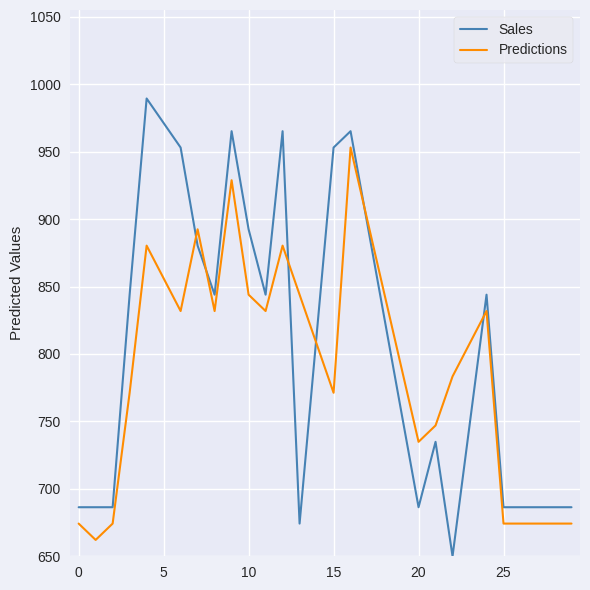

Rank the series by their maximum value, from highest to lowest.

Sales, Predictions